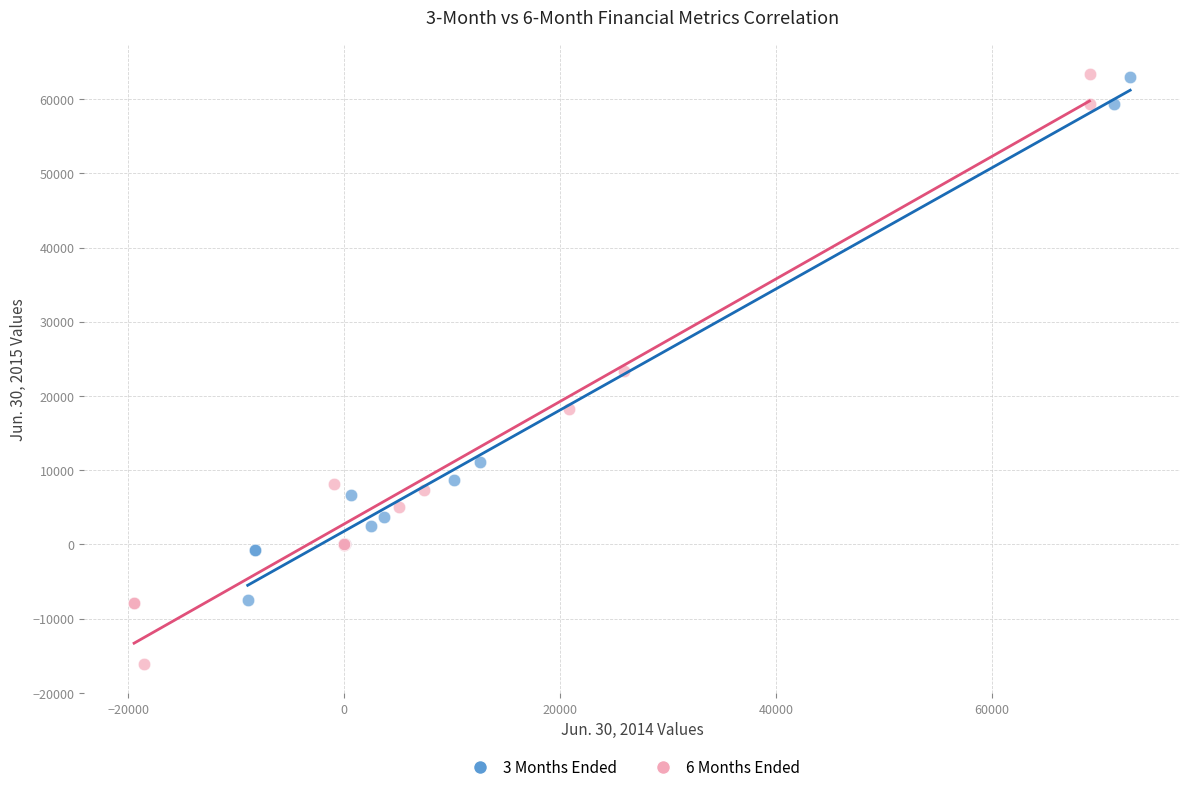

Which series contains the lowest Y value?

6 Months Ended